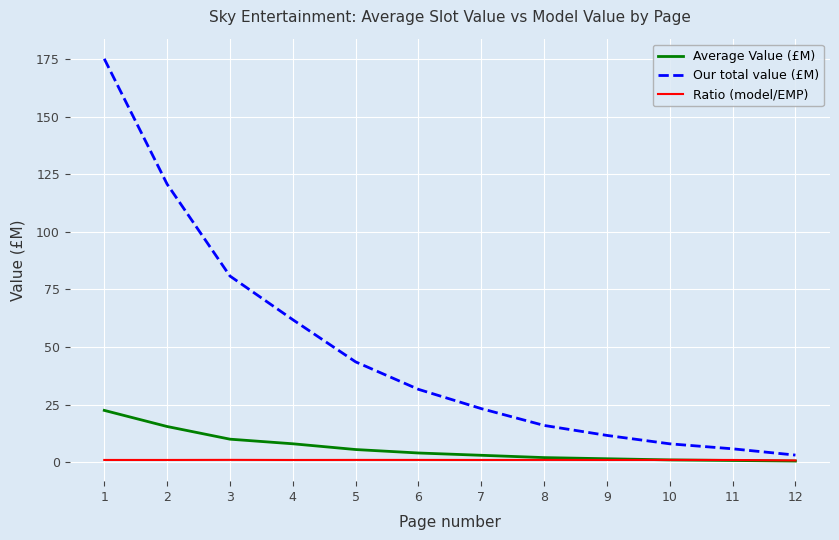

True or false: Average Value (£M) has a value of 3.0 at 7.

True